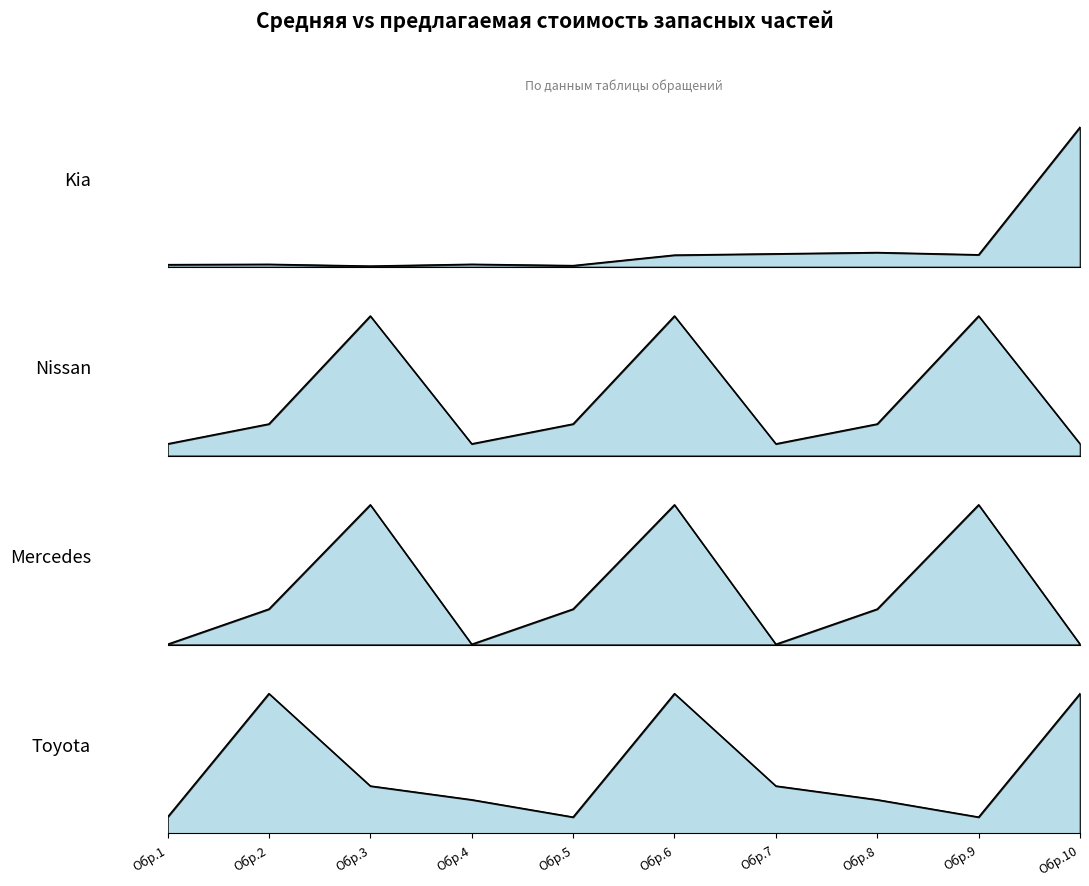

What is the spread (max minus min) of values at Обр.7?

0.3